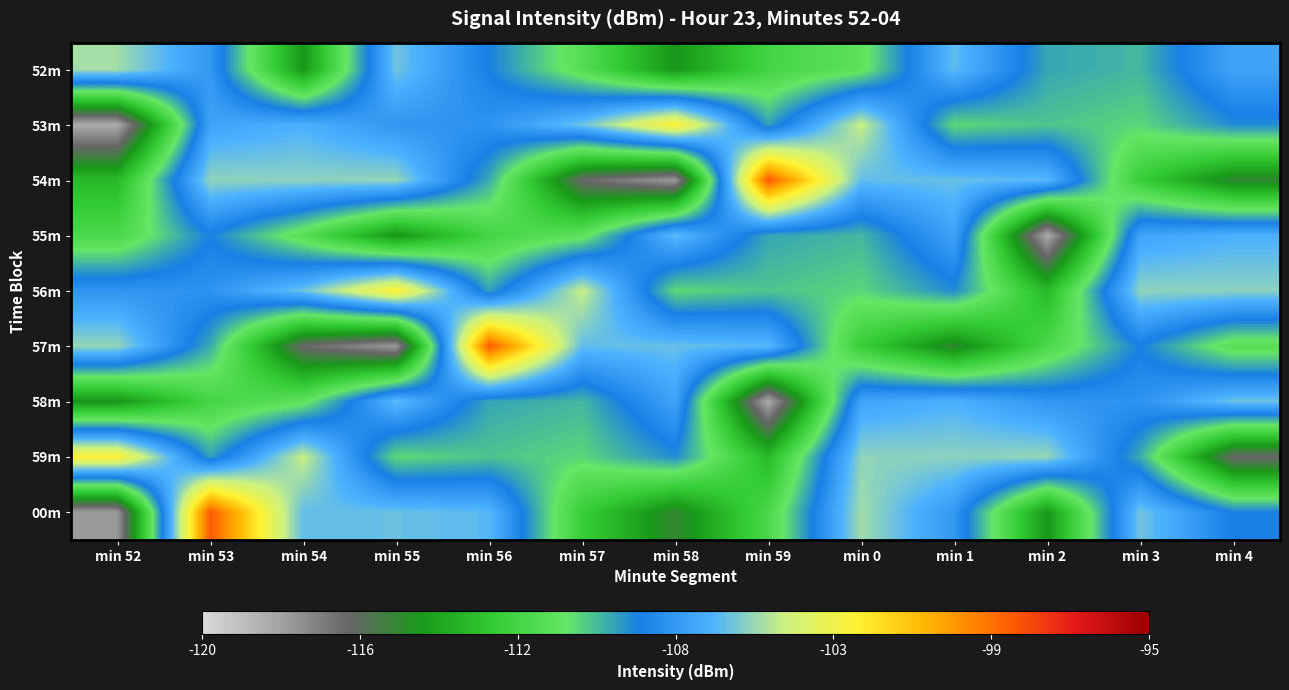

Reading right to left, list all the values displayed in this chart.

52m: min 4=-107.1	min 3=-109.5	min 2=-109.2	min 1=-106.2	min 0=-110.7	min 59=-111.6	min 58=-114.3	min 57=-111.0	min 56=-108.5	min 55=-106.0	min 54=-114.2	min 53=-107.5	min 52=-105.3
53m: min 4=-108.7	min 3=-110.1	min 2=-109.8	min 1=-110.1	min 0=-104.7	min 59=-109.1	min 58=-102.7	min 57=-106.1	min 56=-107.7	min 55=-107.6	min 54=-106.6	min 53=-107.0	min 52=-118.2
54m: min 4=-114.9	min 3=-112.1	min 2=-106.4	min 1=-106.1	min 0=-106.2	min 59=-98.6	min 58=-117.7	min 57=-116.2	min 56=-109.3	min 55=-105.5	min 54=-105.6	min 53=-105.5	min 52=-113.0
55m: min 4=-106.6	min 3=-107.0	min 2=-118.2	min 1=-107.1	min 0=-109.5	min 59=-109.2	min 58=-106.2	min 57=-110.7	min 56=-111.6	min 55=-114.3	min 54=-111.0	min 53=-108.5	min 52=-111.4
56m: min 4=-105.6	min 3=-105.5	min 2=-113.0	min 1=-108.7	min 0=-110.1	min 59=-109.8	min 58=-110.1	min 57=-104.7	min 56=-109.1	min 55=-102.7	min 54=-106.1	min 53=-107.7	min 52=-107.6
57m: min 4=-111.0	min 3=-108.5	min 2=-111.4	min 1=-114.9	min 0=-112.1	min 59=-106.4	min 58=-106.1	min 57=-106.2	min 56=-98.6	min 55=-117.7	min 54=-116.2	min 53=-109.3	min 52=-105.5
58m: min 4=-106.1	min 3=-107.7	min 2=-107.6	min 1=-106.6	min 0=-107.0	min 59=-118.2	min 58=-107.1	min 57=-109.5	min 56=-109.2	min 55=-106.2	min 54=-110.7	min 53=-111.6	min 52=-114.3
59m: min 4=-116.2	min 3=-109.3	min 2=-105.5	min 1=-105.6	min 0=-105.5	min 59=-113.0	min 58=-108.7	min 57=-110.1	min 56=-109.8	min 55=-110.1	min 54=-104.7	min 53=-109.1	min 52=-102.7
00m: min 4=-108.5	min 3=-106.0	min 2=-114.2	min 1=-107.5	min 0=-105.3	min 59=-111.4	min 58=-114.9	min 57=-112.1	min 56=-106.4	min 55=-106.1	min 54=-106.2	min 53=-98.6	min 52=-117.7